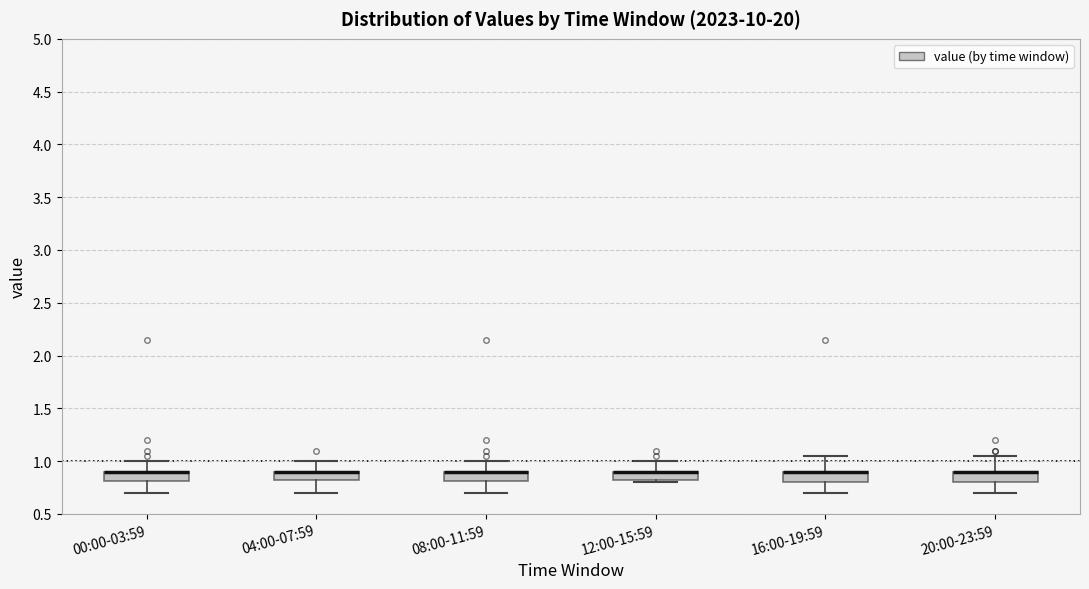

Reading left to right, read every box against the y-axis: the position of its median line, the range the box covers, and the ends of its whiskers. The values are not printed on the chart, so give them approximately, as read against the axis.

00:00-03:59: median 0.90 (drawn on the box's upper edge), box 0.80 to 0.90, whiskers 0.70 to 1.00
04:00-07:59: median 0.90 (drawn on the box's upper edge), box 0.80 to 0.90, whiskers 0.70 to 1.00
08:00-11:59: median 0.90 (drawn on the box's upper edge), box 0.80 to 0.90, whiskers 0.70 to 1.00
12:00-15:59: median 0.90 (drawn on the box's upper edge), box 0.80 to 0.90, whiskers 0.80 (just below the box's lower edge) to 1.00
16:00-19:59: median 0.90 (drawn on the box's upper edge), box 0.80 to 0.90, whiskers 0.70 to 1.05
20:00-23:59: median 0.90 (drawn on the box's upper edge), box 0.80 to 0.90, whiskers 0.70 to 1.05